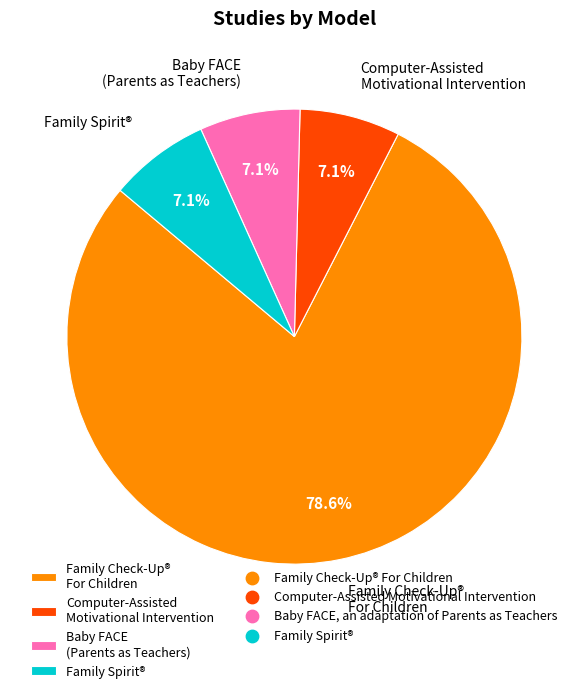

What portion of the pie excludes Baby FACE (Parents as Teachers)?

92.9%